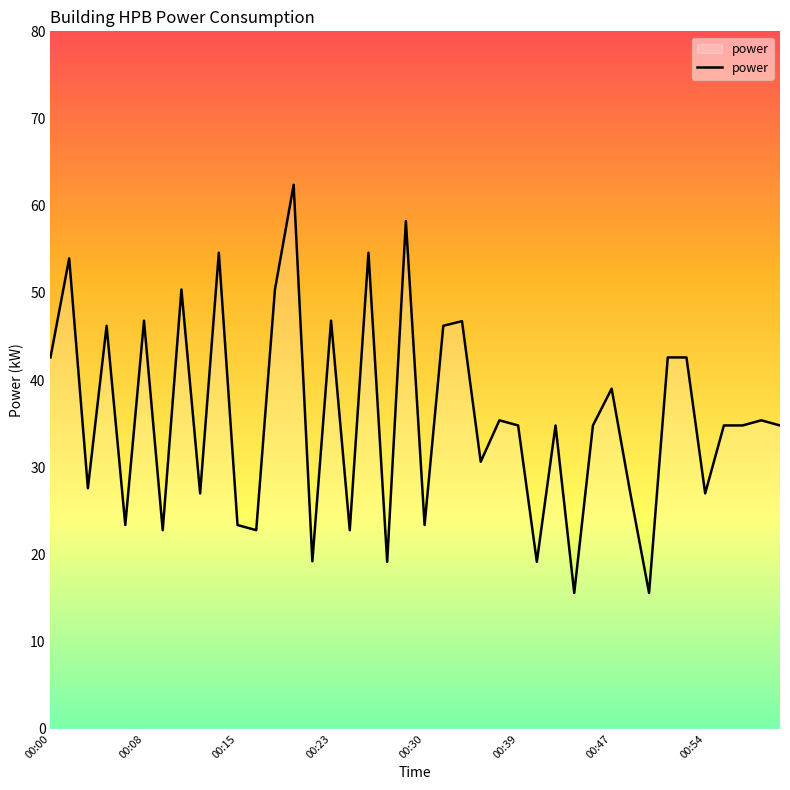

What is the difference between the maximum and minimum values?

46.8